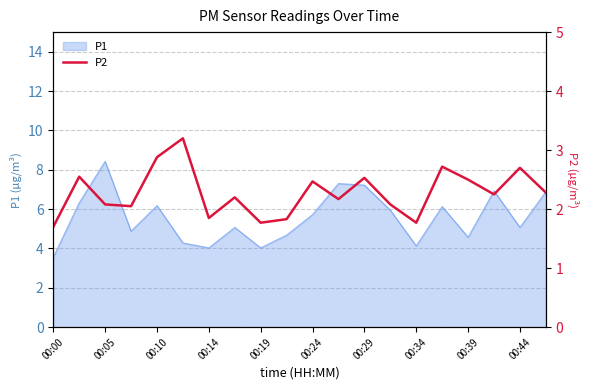

Is it true that P1 equals 2.4 at 00:14?

False